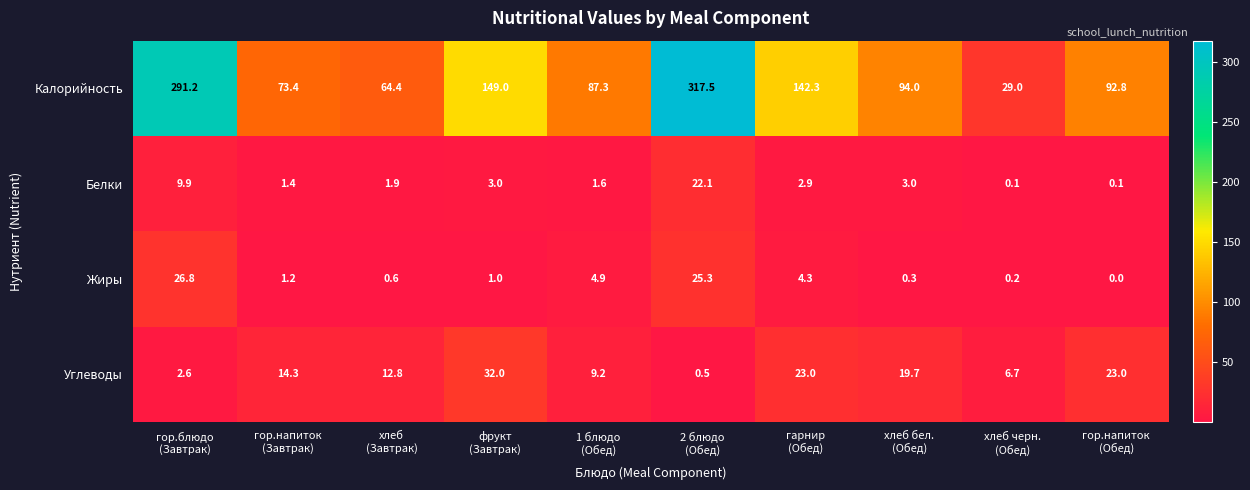

What is the difference between the maximum and minimum values in the Жиры series?

26.8